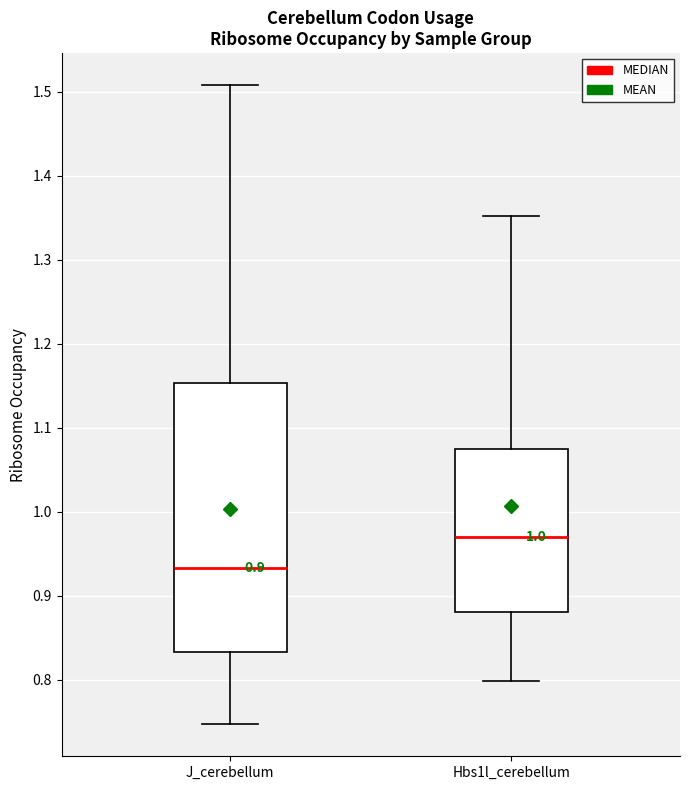

Which box has the highest median line?

Hbs1l_cerebellum